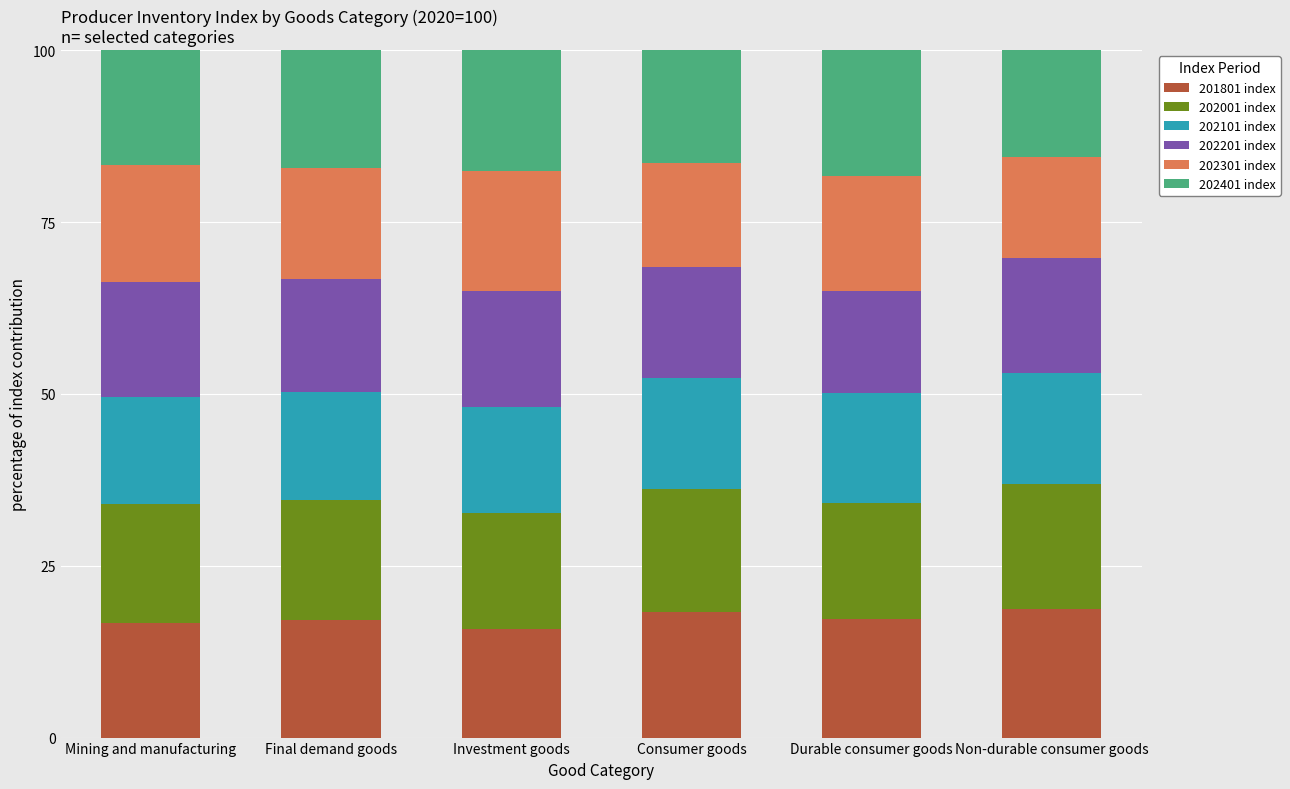

The 201801 index series shows 26.5 at Non-durable consumer goods. True or false?

False